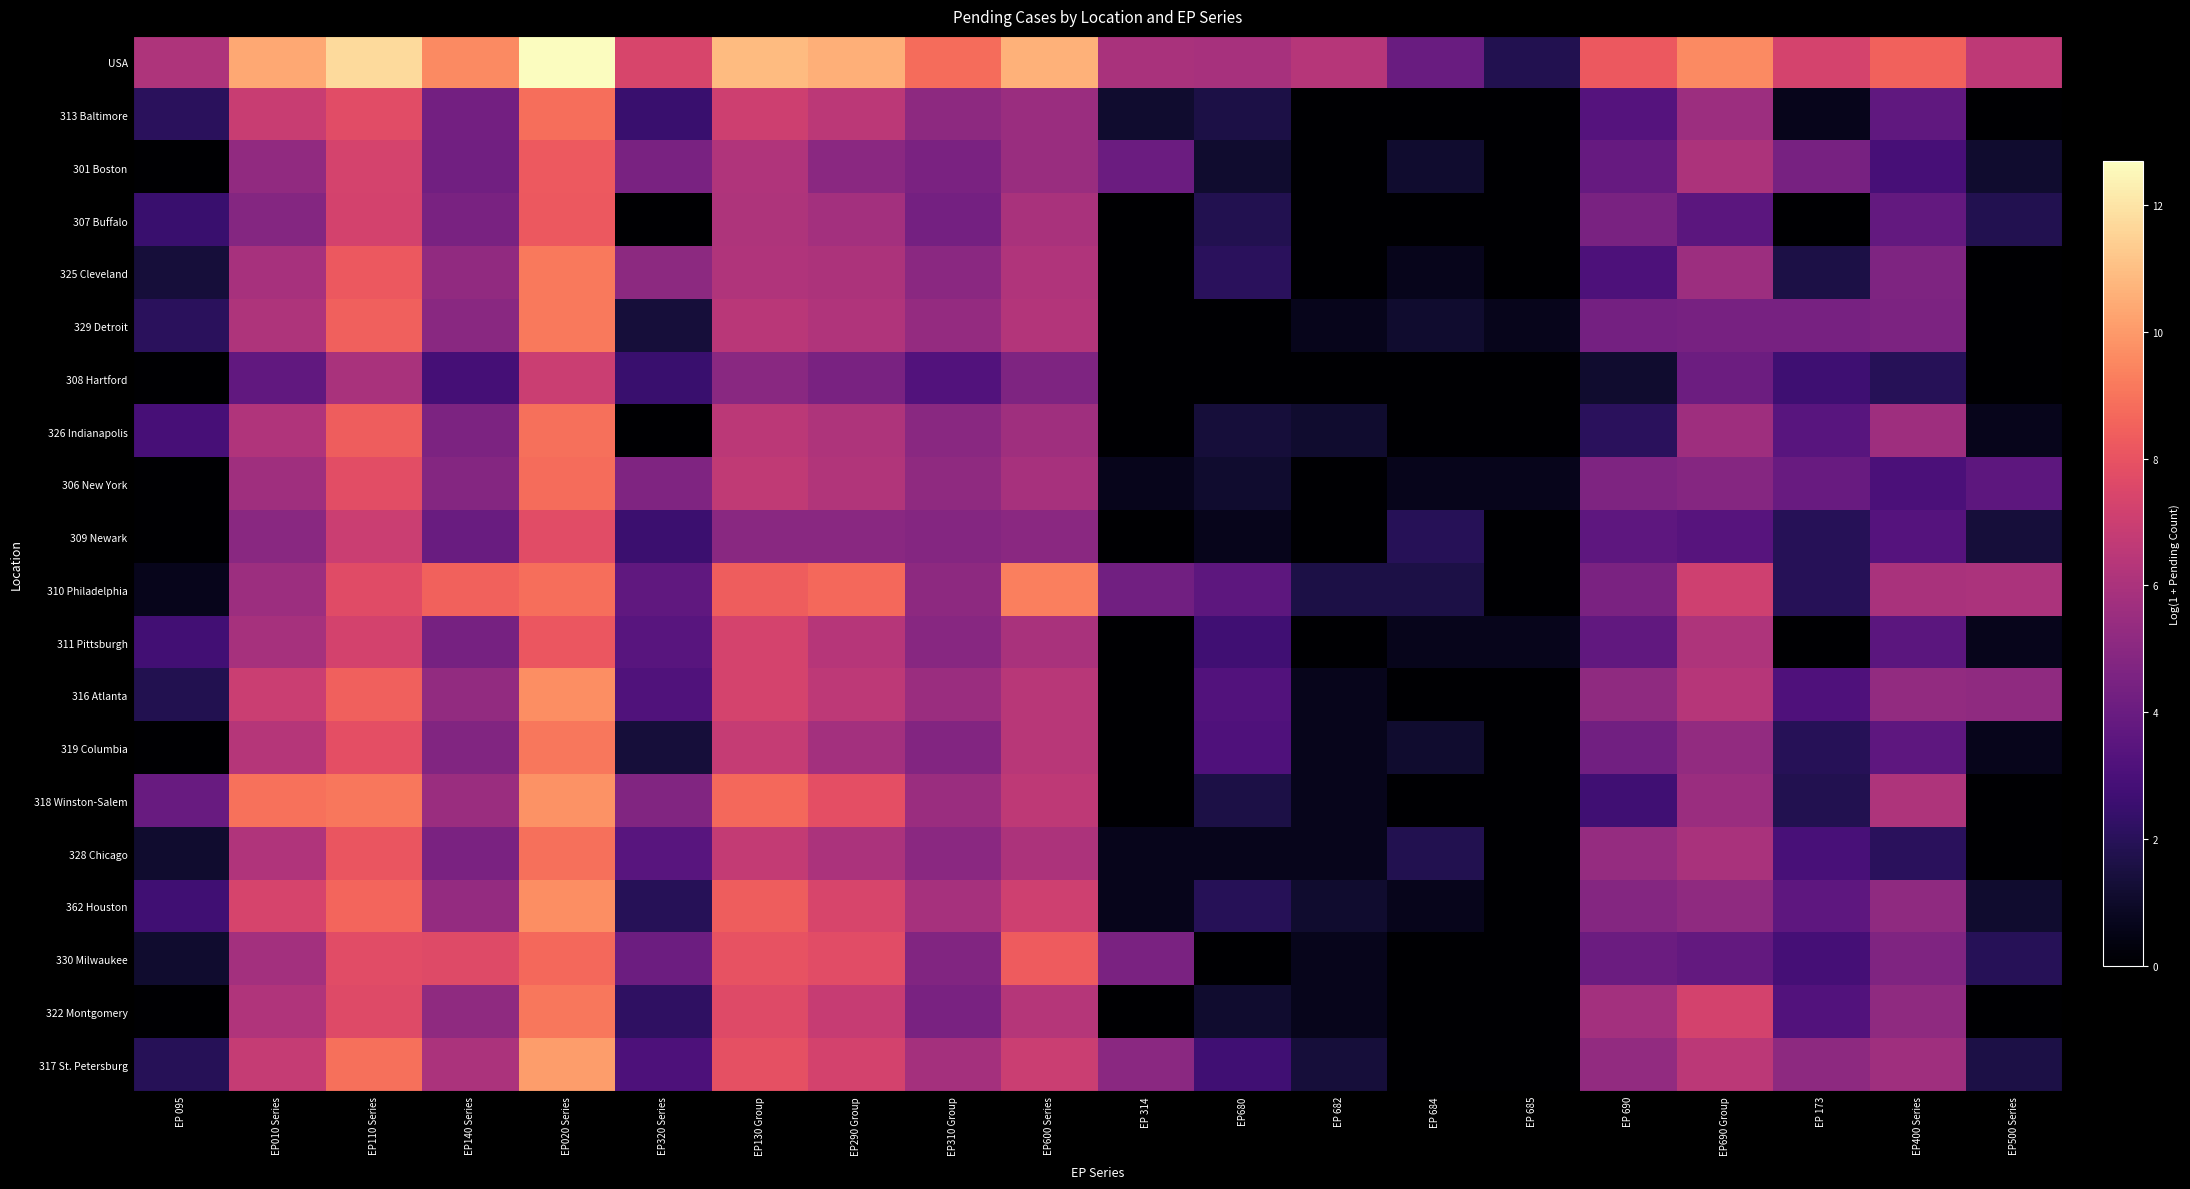

Reading left to right, what are all the values shown in this chart?

USA: EP 095=6.1	EP010 Series=10.4	EP110 Series=11.7	EP140 Series=9.6	EP020 Series=12.7	EP320 Series=7.4	EP130 Group=10.9	EP290 Group=10.6	EP310 Group=8.8	EP600 Series=10.6	EP 314=6.0	EP680=5.9	EP 682=6.4	EP 684=4.0	EP 685=1.8	EP 690=8.2	EP690 Group=9.6	EP 173=7.3	EP400 Series=8.5	EP500 Series=6.6
313 Baltimore: EP 095=2.1	EP010 Series=6.9	EP110 Series=7.8	EP140 Series=4.3	EP020 Series=8.8	EP320 Series=2.5	EP130 Group=7.1	EP290 Group=6.5	EP310 Group=5.1	EP600 Series=5.5	EP 314=1.1	EP680=1.6	EP 682=0.0	EP 684=0.0	EP 685=0.0	EP 690=3.4	EP690 Group=5.6	EP 173=0.7	EP400 Series=3.7	EP500 Series=0.0
301 Boston: EP 095=0.0	EP010 Series=5.3	EP110 Series=7.3	EP140 Series=4.2	EP020 Series=8.2	EP320 Series=4.5	EP130 Group=6.2	EP290 Group=5.0	EP310 Group=4.5	EP600 Series=5.5	EP 314=4.0	EP680=1.1	EP 682=0.0	EP 684=1.1	EP 685=0.0	EP 690=3.9	EP690 Group=6.1	EP 173=4.5	EP400 Series=2.9	EP500 Series=1.1
307 Buffalo: EP 095=2.5	EP010 Series=4.8	EP110 Series=7.2	EP140 Series=4.5	EP020 Series=8.2	EP320 Series=0.0	EP130 Group=6.1	EP290 Group=5.8	EP310 Group=4.3	EP600 Series=6.0	EP 314=0.0	EP680=1.8	EP 682=0.0	EP 684=0.0	EP 685=0.0	EP 690=4.5	EP690 Group=3.5	EP 173=0.0	EP400 Series=3.8	EP500 Series=1.8
325 Cleveland: EP 095=1.4	EP010 Series=5.9	EP110 Series=8.2	EP140 Series=5.2	EP020 Series=9.1	EP320 Series=5.1	EP130 Group=6.2	EP290 Group=6.1	EP310 Group=5.0	EP600 Series=6.2	EP 314=0.0	EP680=2.1	EP 682=0.0	EP 684=0.7	EP 685=0.0	EP 690=3.1	EP690 Group=5.6	EP 173=1.6	EP400 Series=4.6	EP500 Series=0.0
329 Detroit: EP 095=2.1	EP010 Series=6.1	EP110 Series=8.4	EP140 Series=5.0	EP020 Series=9.2	EP320 Series=1.4	EP130 Group=6.4	EP290 Group=6.2	EP310 Group=5.3	EP600 Series=6.3	EP 314=0.0	EP680=0.0	EP 682=0.7	EP 684=1.1	EP 685=0.7	EP 690=4.4	EP690 Group=4.4	EP 173=4.5	EP400 Series=4.6	EP500 Series=0.0
308 Hartford: EP 095=0.0	EP010 Series=3.8	EP110 Series=6.0	EP140 Series=2.8	EP020 Series=6.9	EP320 Series=2.5	EP130 Group=5.0	EP290 Group=4.5	EP310 Group=3.3	EP600 Series=4.6	EP 314=0.0	EP680=0.0	EP 682=0.0	EP 684=0.0	EP 685=0.0	EP 690=1.1	EP690 Group=4.1	EP 173=2.6	EP400 Series=1.9	EP500 Series=0.0
326 Indianapolis: EP 095=2.9	EP010 Series=6.2	EP110 Series=8.3	EP140 Series=4.6	EP020 Series=8.9	EP320 Series=0.0	EP130 Group=6.5	EP290 Group=6.1	EP310 Group=5.0	EP600 Series=5.7	EP 314=0.0	EP680=1.4	EP 682=1.1	EP 684=0.0	EP 685=0.0	EP 690=2.1	EP690 Group=5.6	EP 173=3.4	EP400 Series=5.6	EP500 Series=0.7
306 New York: EP 095=0.0	EP010 Series=5.7	EP110 Series=7.8	EP140 Series=4.8	EP020 Series=8.8	EP320 Series=4.7	EP130 Group=6.7	EP290 Group=6.2	EP310 Group=5.2	EP600 Series=5.9	EP 314=0.7	EP680=1.1	EP 682=0.0	EP 684=0.7	EP 685=0.7	EP 690=4.7	EP690 Group=4.9	EP 173=3.9	EP400 Series=3.0	EP500 Series=3.6
309 Newark: EP 095=0.0	EP010 Series=5.0	EP110 Series=6.9	EP140 Series=4.0	EP020 Series=7.8	EP320 Series=2.6	EP130 Group=5.0	EP290 Group=5.0	EP310 Group=4.8	EP600 Series=5.0	EP 314=0.0	EP680=0.7	EP 682=0.0	EP 684=1.9	EP 685=0.0	EP 690=3.7	EP690 Group=3.4	EP 173=1.9	EP400 Series=3.4	EP500 Series=1.4
310 Philadelphia: EP 095=0.7	EP010 Series=5.6	EP110 Series=7.7	EP140 Series=8.5	EP020 Series=8.8	EP320 Series=3.7	EP130 Group=8.4	EP290 Group=8.7	EP310 Group=5.1	EP600 Series=9.3	EP 314=4.2	EP680=3.6	EP 682=1.6	EP 684=1.6	EP 685=0.0	EP 690=4.6	EP690 Group=7.1	EP 173=1.9	EP400 Series=6.0	EP500 Series=6.0
311 Pittsburgh: EP 095=2.8	EP010 Series=5.9	EP110 Series=7.2	EP140 Series=4.4	EP020 Series=8.1	EP320 Series=3.5	EP130 Group=7.3	EP290 Group=6.3	EP310 Group=4.9	EP600 Series=6.0	EP 314=0.0	EP680=2.7	EP 682=0.0	EP 684=0.7	EP 685=0.7	EP 690=3.8	EP690 Group=6.1	EP 173=0.0	EP400 Series=3.5	EP500 Series=0.7
316 Atlanta: EP 095=1.8	EP010 Series=6.9	EP110 Series=8.5	EP140 Series=5.3	EP020 Series=9.7	EP320 Series=3.2	EP130 Group=7.3	EP290 Group=6.6	EP310 Group=5.5	EP600 Series=6.4	EP 314=0.0	EP680=3.3	EP 682=0.7	EP 684=0.0	EP 685=0.0	EP 690=5.2	EP690 Group=6.4	EP 173=3.1	EP400 Series=5.3	EP500 Series=5.2
319 Columbia: EP 095=0.0	EP010 Series=6.3	EP110 Series=7.8	EP140 Series=4.7	EP020 Series=9.1	EP320 Series=1.4	EP130 Group=6.8	EP290 Group=5.8	EP310 Group=4.8	EP600 Series=6.4	EP 314=0.0	EP680=3.1	EP 682=0.7	EP 684=1.1	EP 685=0.0	EP 690=4.2	EP690 Group=5.3	EP 173=1.9	EP400 Series=3.6	EP500 Series=0.7
318 Winston-Salem: EP 095=3.9	EP010 Series=9.0	EP110 Series=9.1	EP140 Series=5.5	EP020 Series=9.8	EP320 Series=4.8	EP130 Group=8.7	EP290 Group=7.8	EP310 Group=5.5	EP600 Series=6.6	EP 314=0.0	EP680=1.6	EP 682=0.7	EP 684=0.0	EP 685=0.0	EP 690=2.7	EP690 Group=5.5	EP 173=1.8	EP400 Series=6.1	EP500 Series=0.0
328 Chicago: EP 095=1.1	EP010 Series=6.2	EP110 Series=8.1	EP140 Series=4.5	EP020 Series=8.9	EP320 Series=3.5	EP130 Group=6.8	EP290 Group=6.0	EP310 Group=5.0	EP600 Series=6.1	EP 314=0.7	EP680=0.7	EP 682=0.7	EP 684=1.8	EP 685=0.0	EP 690=5.4	EP690 Group=6.0	EP 173=2.9	EP400 Series=2.1	EP500 Series=0.0
362 Houston: EP 095=2.7	EP010 Series=7.3	EP110 Series=8.6	EP140 Series=5.3	EP020 Series=9.7	EP320 Series=1.9	EP130 Group=8.3	EP290 Group=7.4	EP310 Group=5.9	EP600 Series=7.1	EP 314=0.7	EP680=1.9	EP 682=1.1	EP 684=0.7	EP 685=0.0	EP 690=4.9	EP690 Group=5.2	EP 173=3.7	EP400 Series=5.2	EP500 Series=1.1
330 Milwaukee: EP 095=1.1	EP010 Series=5.8	EP110 Series=7.7	EP140 Series=7.7	EP020 Series=8.7	EP320 Series=4.1	EP130 Group=8.0	EP290 Group=7.8	EP310 Group=4.7	EP600 Series=8.3	EP 314=4.5	EP680=0.0	EP 682=0.7	EP 684=0.0	EP 685=0.0	EP 690=4.0	EP690 Group=3.8	EP 173=2.8	EP400 Series=4.7	EP500 Series=1.9
322 Montgomery: EP 095=0.0	EP010 Series=6.2	EP110 Series=7.6	EP140 Series=5.2	EP020 Series=9.1	EP320 Series=2.2	EP130 Group=7.7	EP290 Group=6.9	EP310 Group=4.5	EP600 Series=6.3	EP 314=0.0	EP680=1.1	EP 682=0.7	EP 684=0.0	EP 685=0.0	EP 690=5.8	EP690 Group=7.2	EP 173=3.3	EP400 Series=5.2	EP500 Series=0.0
317 St. Petersburg: EP 095=1.9	EP010 Series=6.8	EP110 Series=8.9	EP140 Series=6.0	EP020 Series=10.1	EP320 Series=3.1	EP130 Group=7.9	EP290 Group=7.3	EP310 Group=5.8	EP600 Series=7.0	EP 314=5.0	EP680=2.7	EP 682=1.4	EP 684=0.0	EP 685=0.0	EP 690=5.3	EP690 Group=6.5	EP 173=5.1	EP400 Series=5.7	EP500 Series=1.6